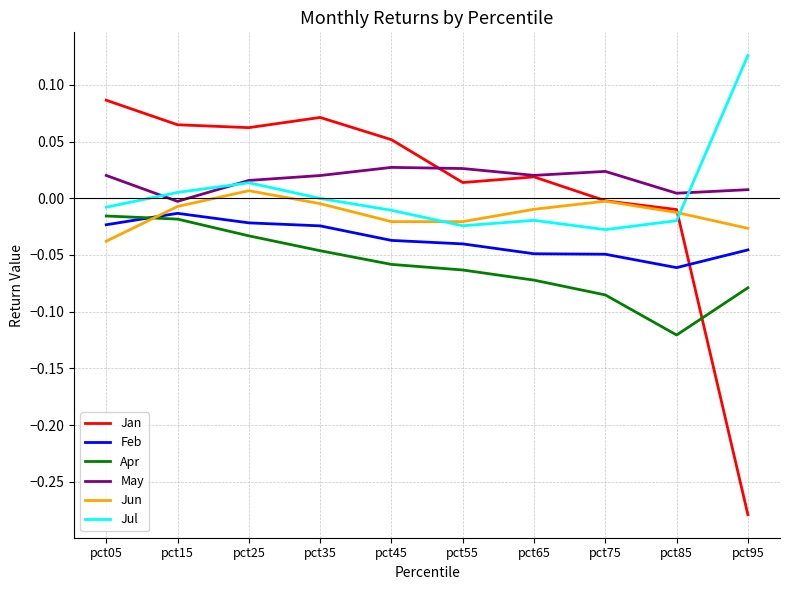

Between pct75 and pct85, which series saw the biggest shift?

Apr